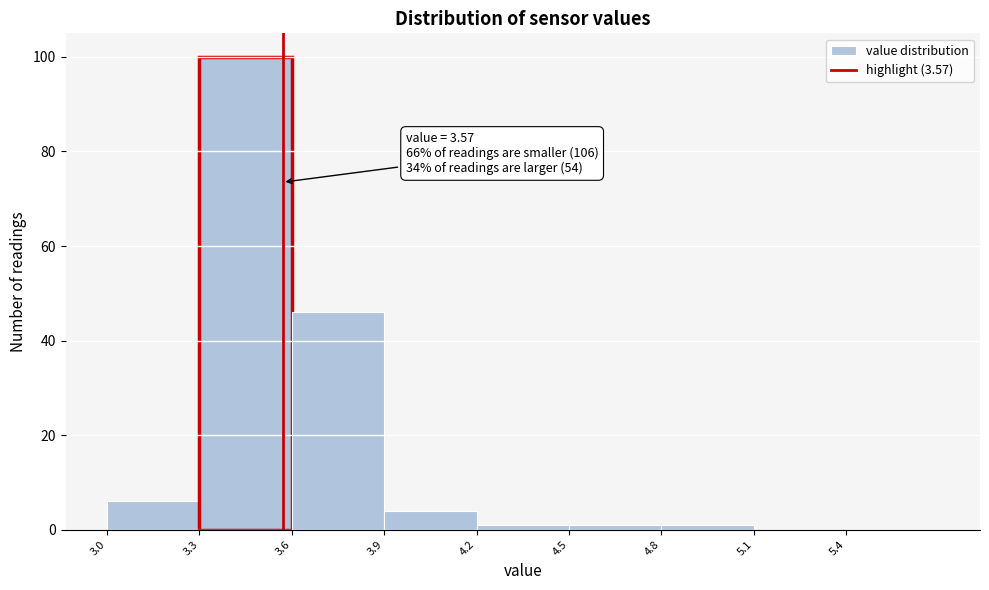

Which range on the x-axis has the tallest bar?

3.3 to 3.6